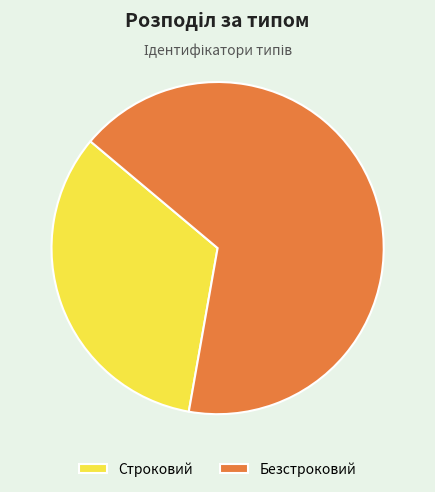

Which has a higher value, Строковий or Безстроковий?

Безстроковий